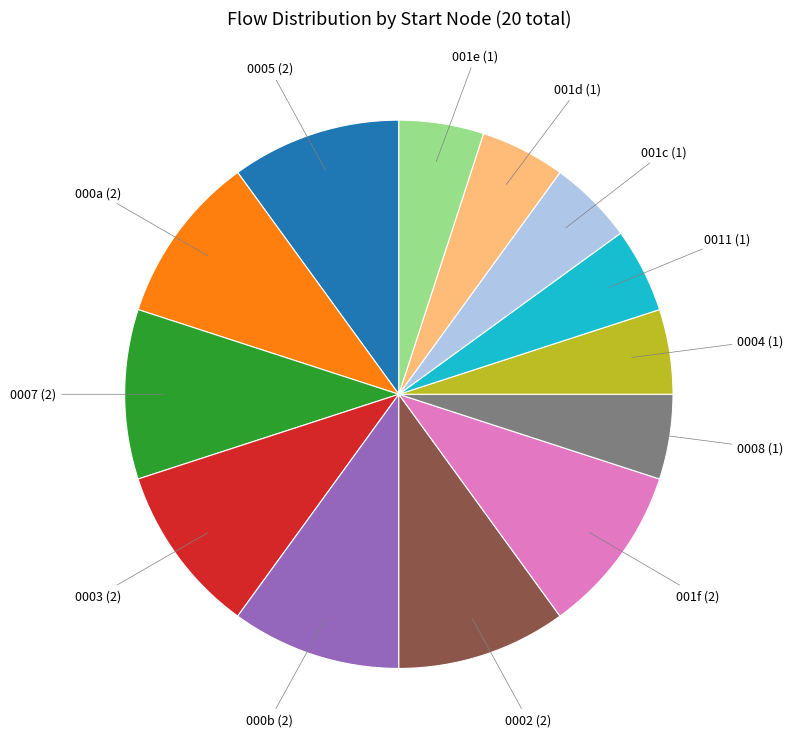

Does any single category account for the majority?

No